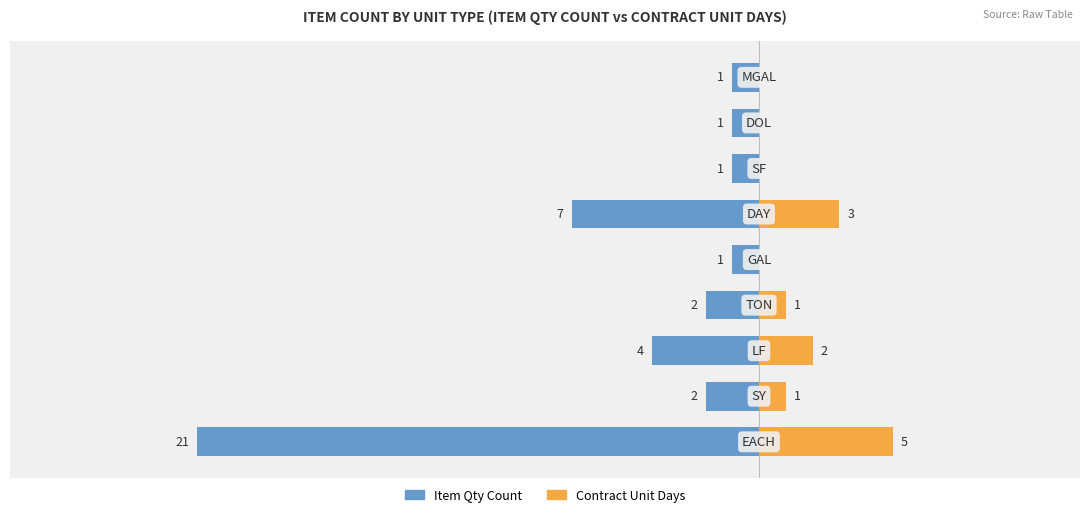

Reading left to right, extract all data points from this chart.

Item Qty Count: 0=-21	1=-2	2=-4	3=-2	4=-1	5=-7	6=-1	7=-1	8=-1
Contract Unit Days: 0=5	1=1	2=2	3=1	4=0	5=3	6=0	7=0	8=0